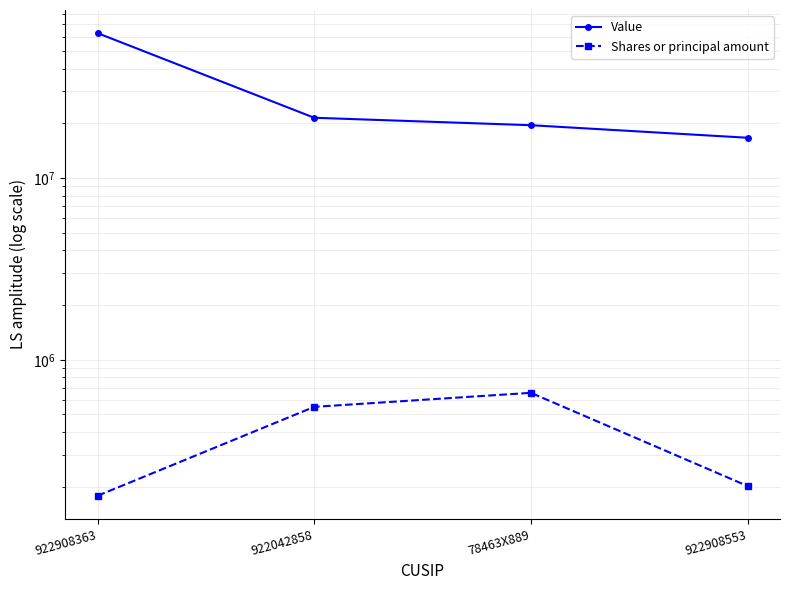

True or false: Shares or principal amount has a value of 201998 at 922908553.

True